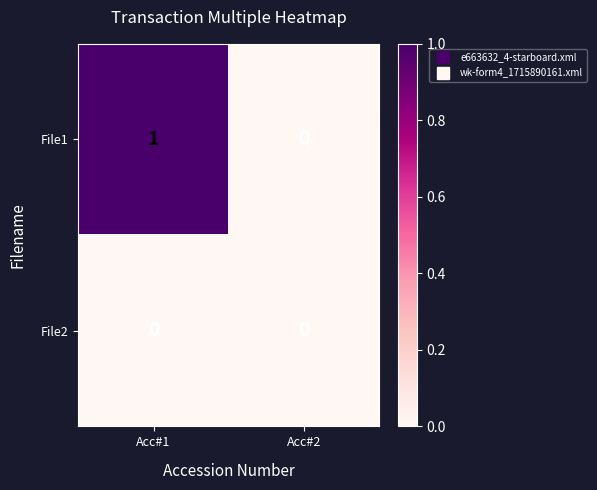

Is it true that File1 equals 0 at Acc#2?

True